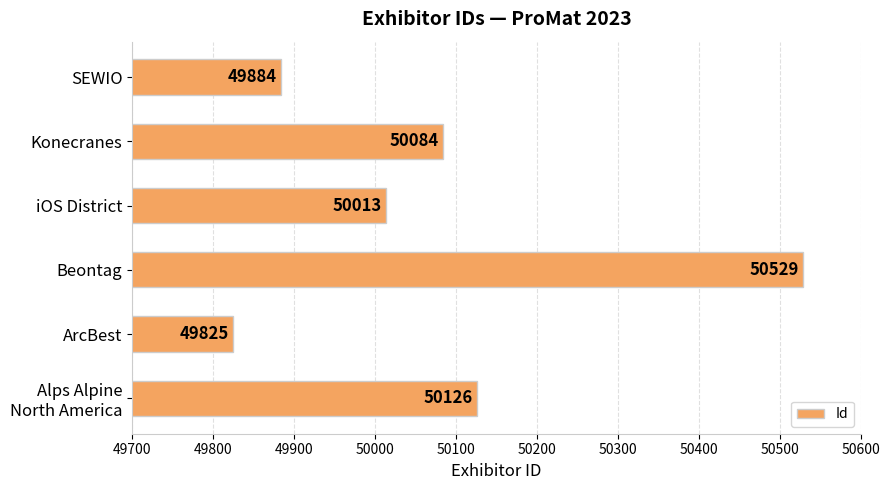

What is the sum of all values?

300461